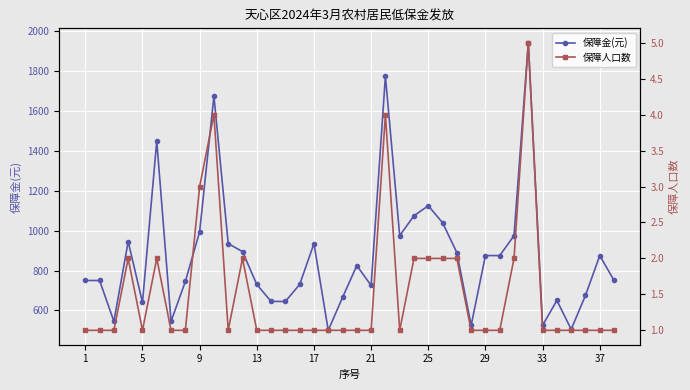

What is the maximum value for 保障金(元)?

1943